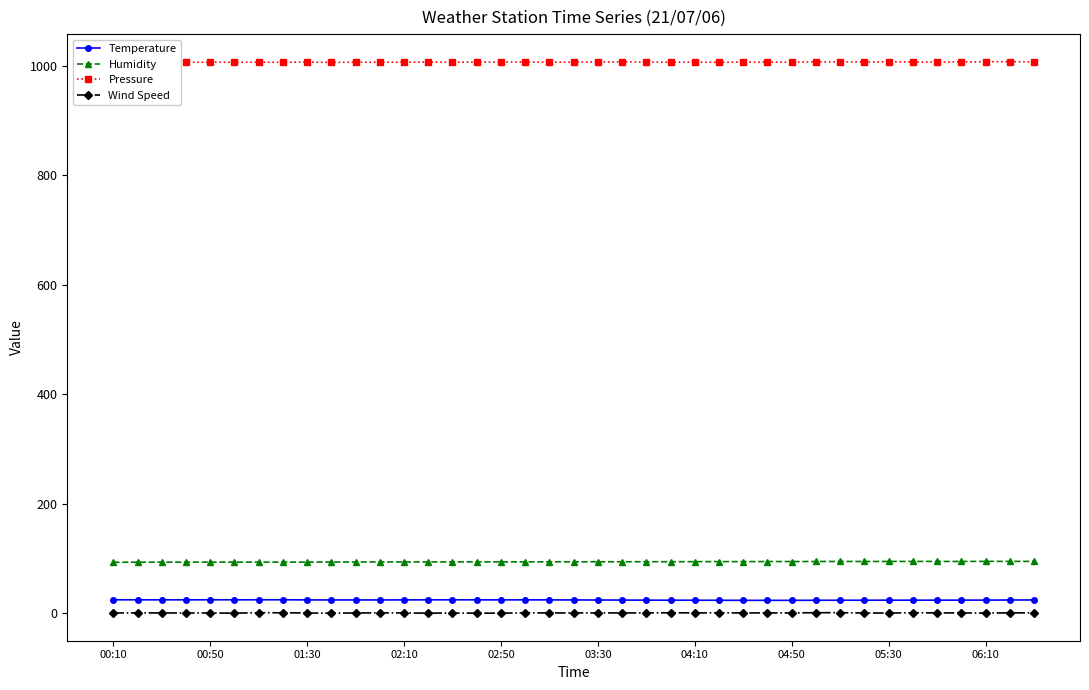

True or false: Pressure and Wind Speed cross at least once.

False